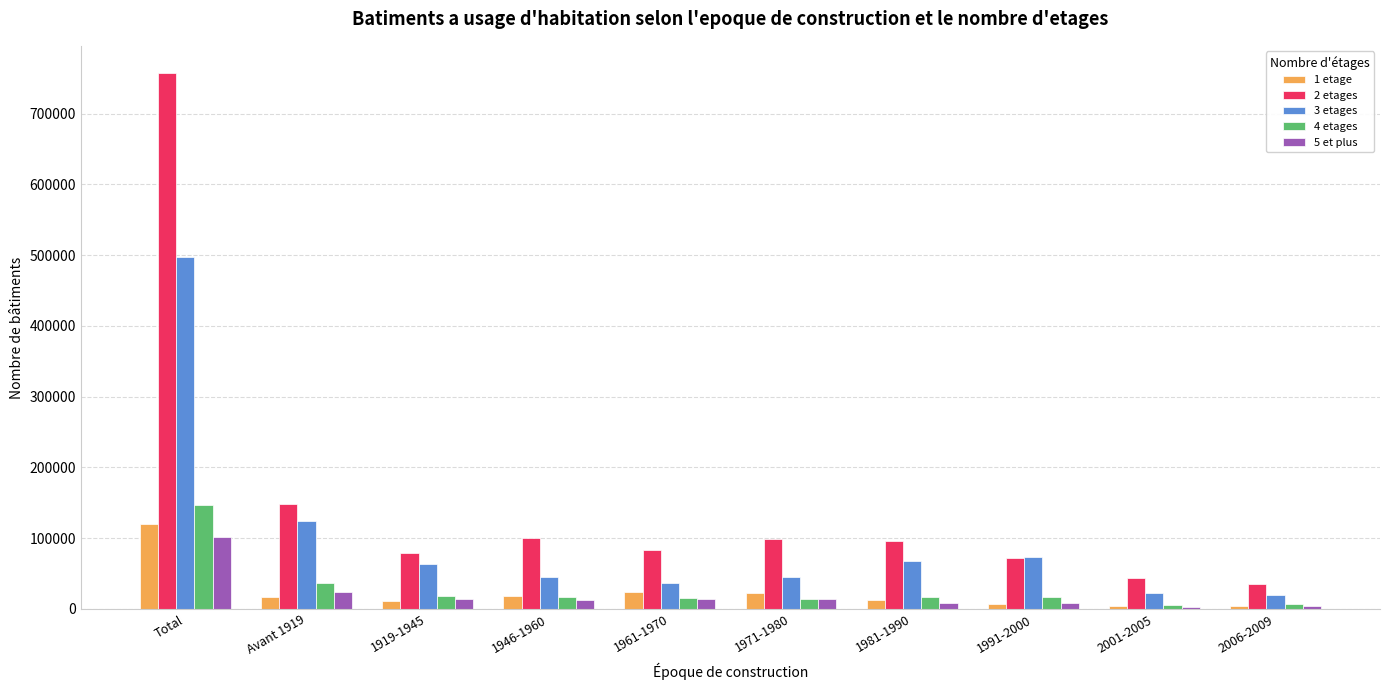

What is the difference between the highest and lowest values at Total?

655949